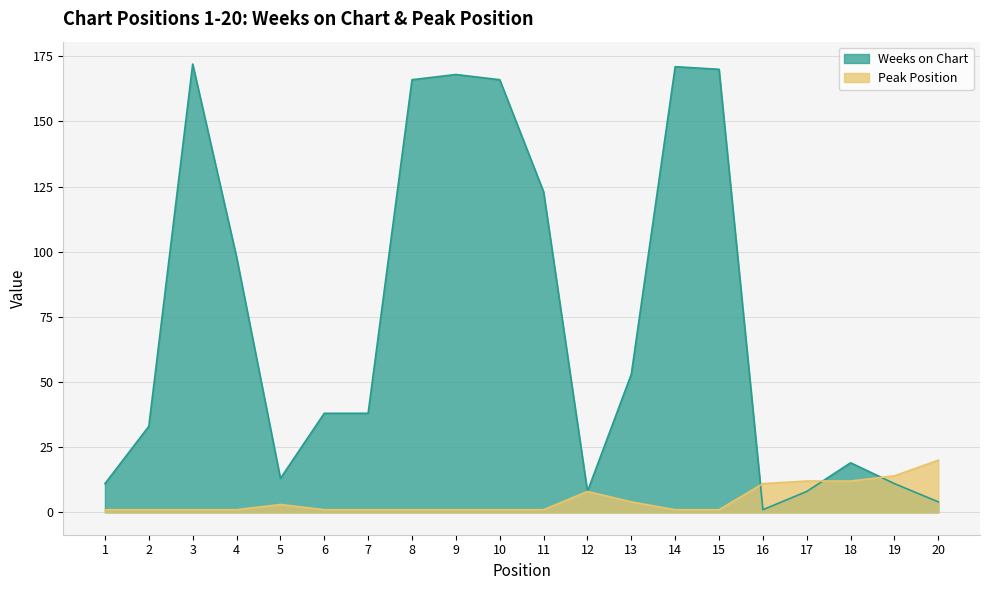

Between 5 and 18, which series saw the biggest shift?

Peak Position